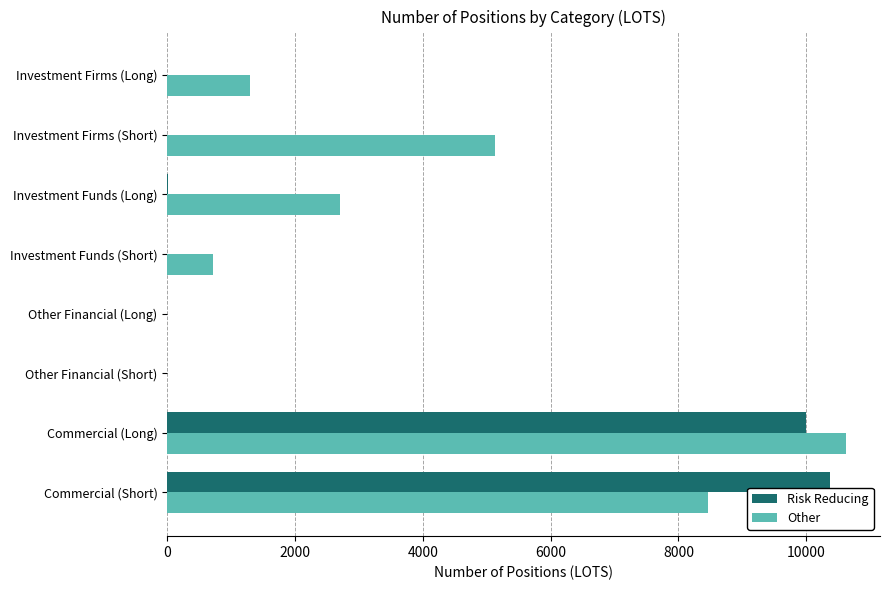

At which category does the chart reach its peak across all series?

Commercial (Long)